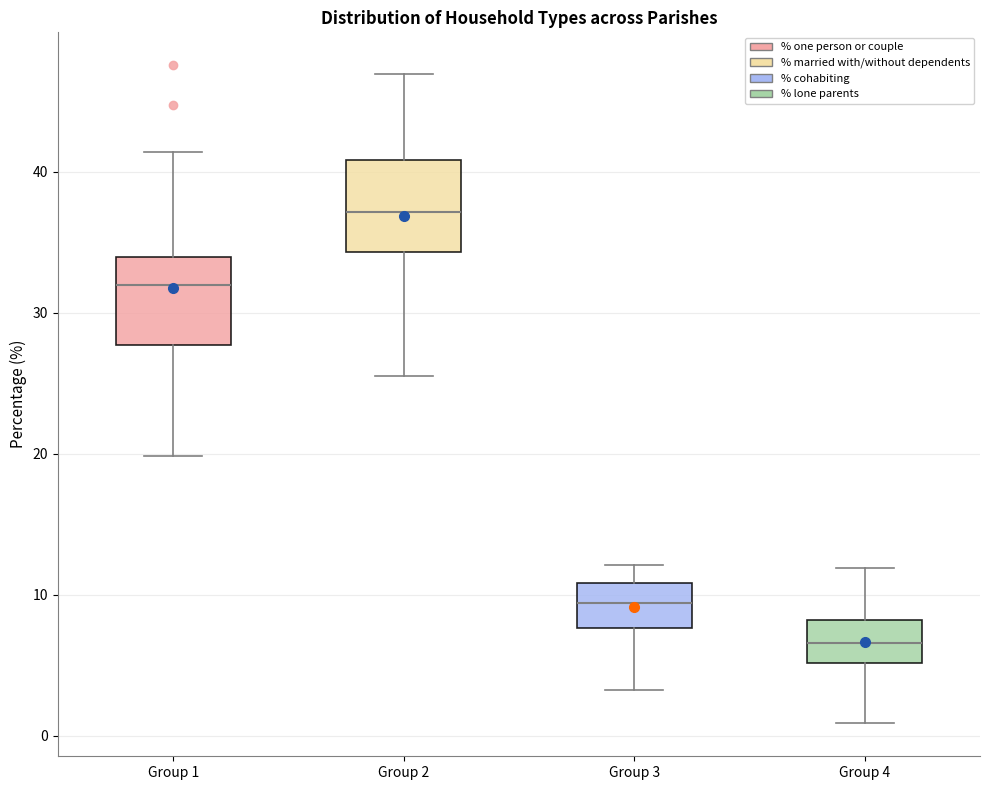

Reading left to right, read every box against the y-axis: the position of its median line, the range the box covers, and the ends of its whiskers. The values are not printed on the chart, so give them approximately, as read against the axis.

Group 1: median 32, box 28 to 34, whiskers 20 to 41
Group 2: median 37, box 34 to 41, whiskers 25 to 47
Group 3: median 9, box 8 to 11, whiskers 3 to 12
Group 4: median 7, box 5 to 8, whiskers 1 to 12